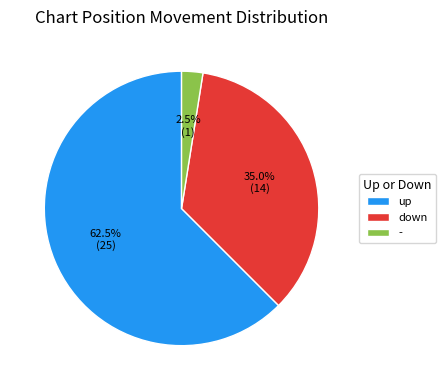

To the nearest percent, what portion does down represent?

35%